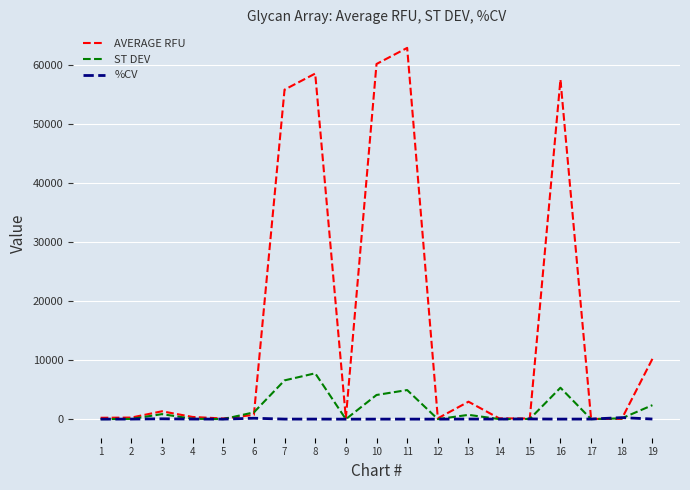

Is this an area chart (filled region under the line)?

No